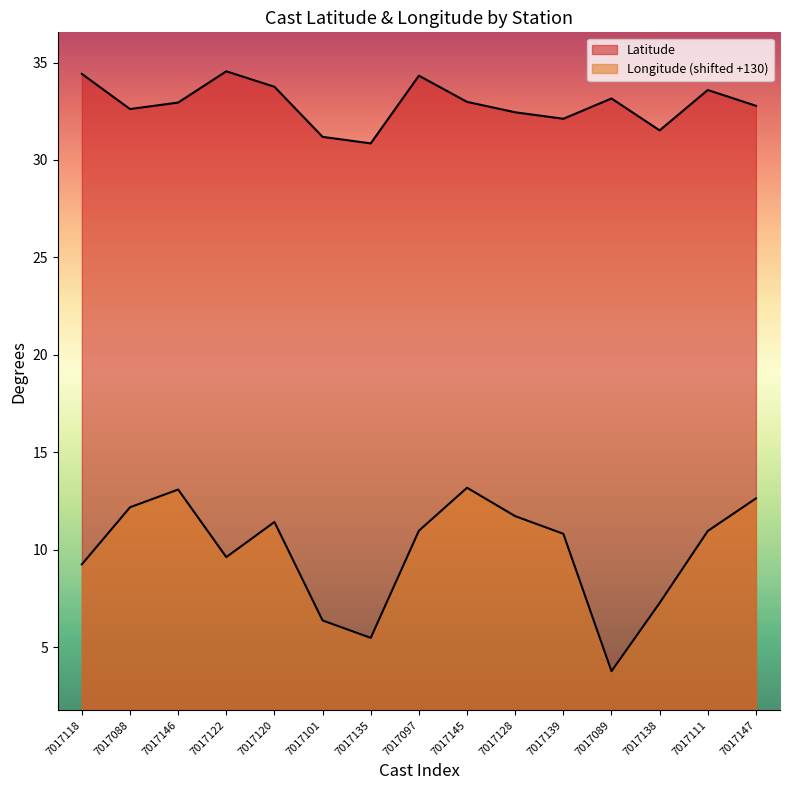

What is the value of the Latitude point at the 7th from the left?

30.9